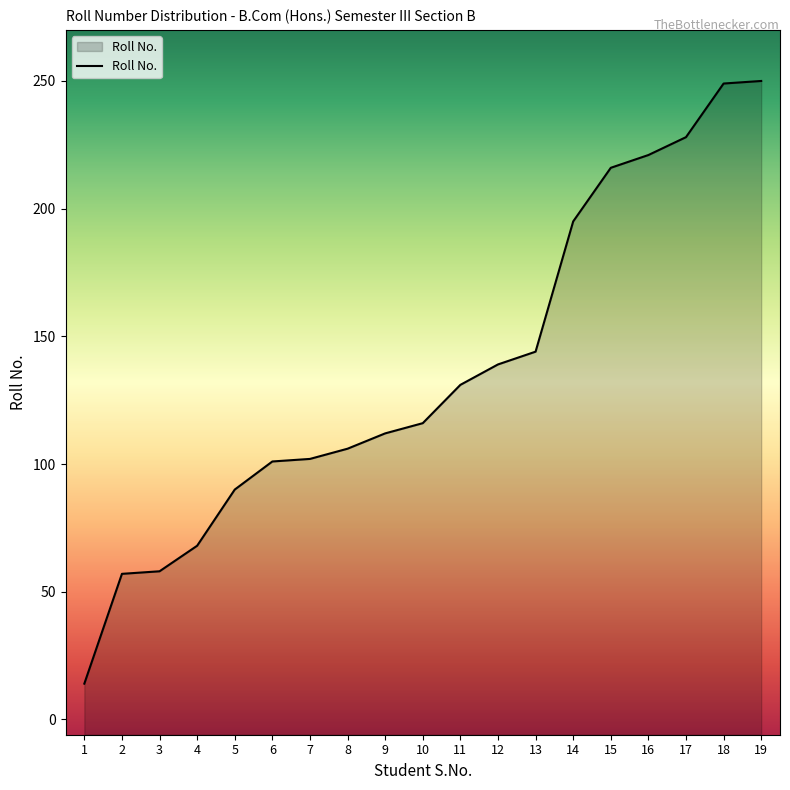

Reading left to right, transcribe all the data shown in this chart.

14	57	58	68	90	101	102	106	112	116	131	139	144	195	216	221	228	249	250